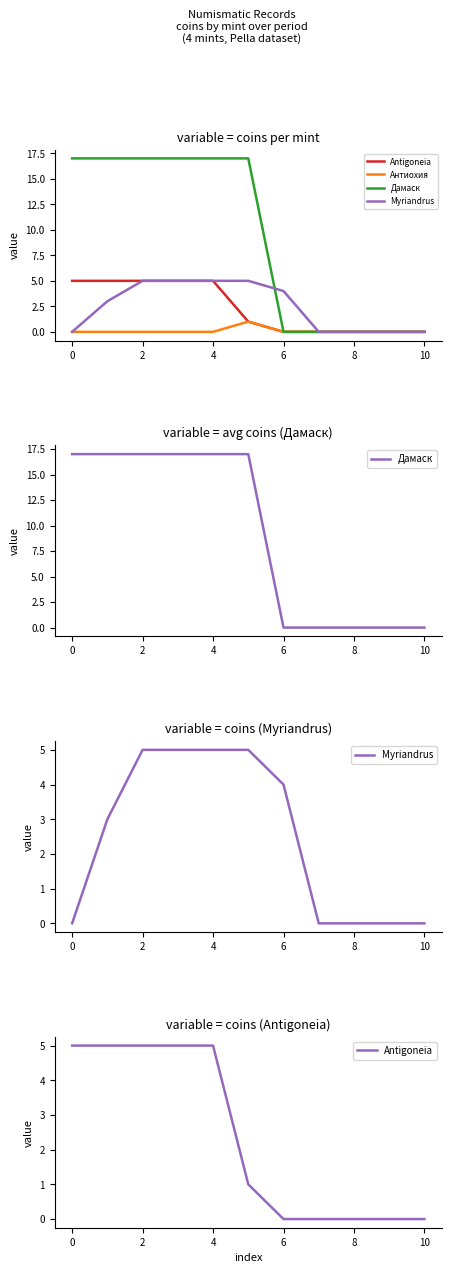

What is the label of the 3rd point from the left?

2